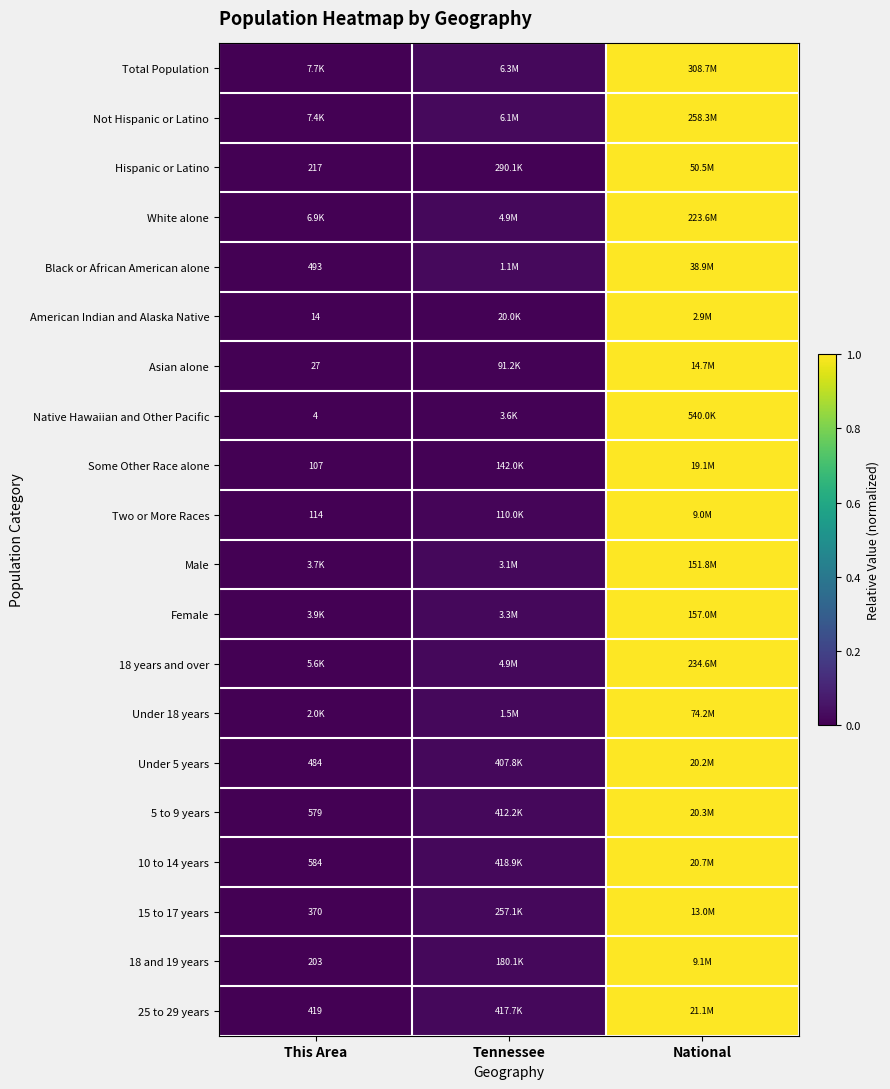

At how many categories does at least one series exceed 0?

3